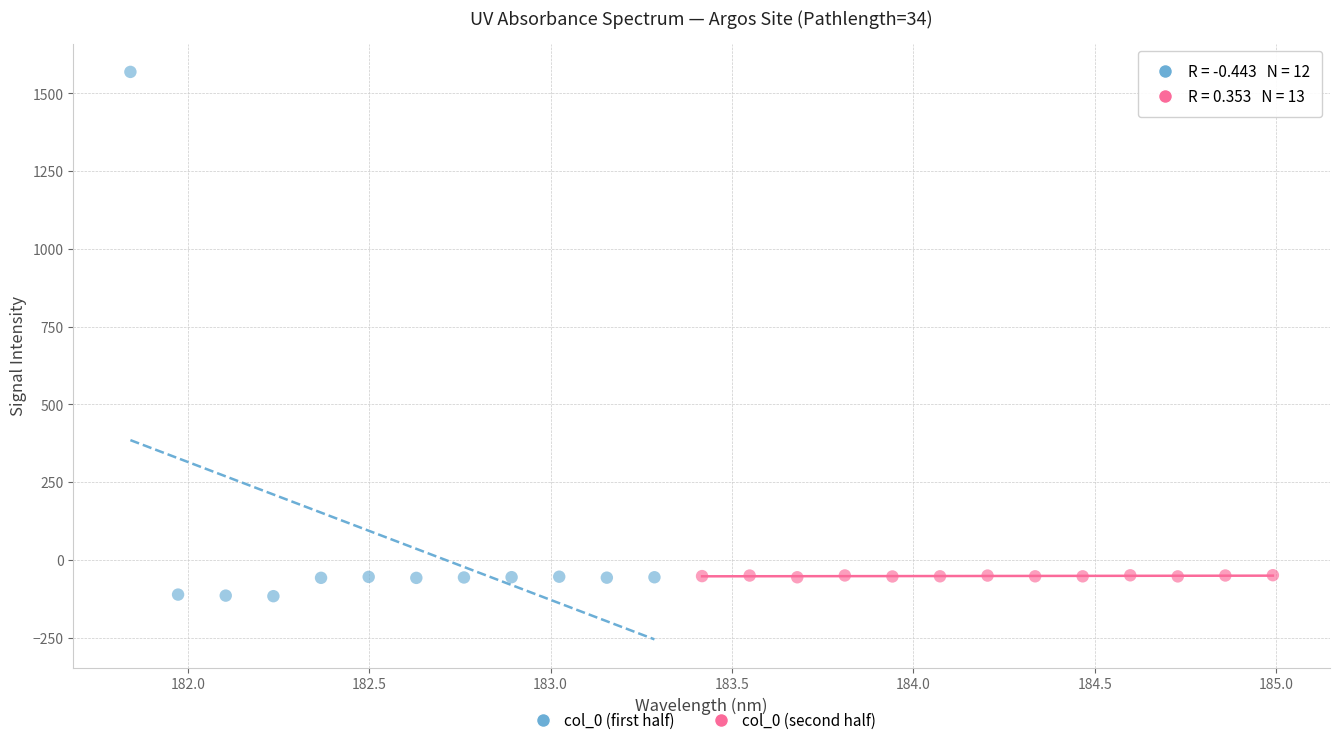

Which series contains the highest Y value?

col_0 (first half)